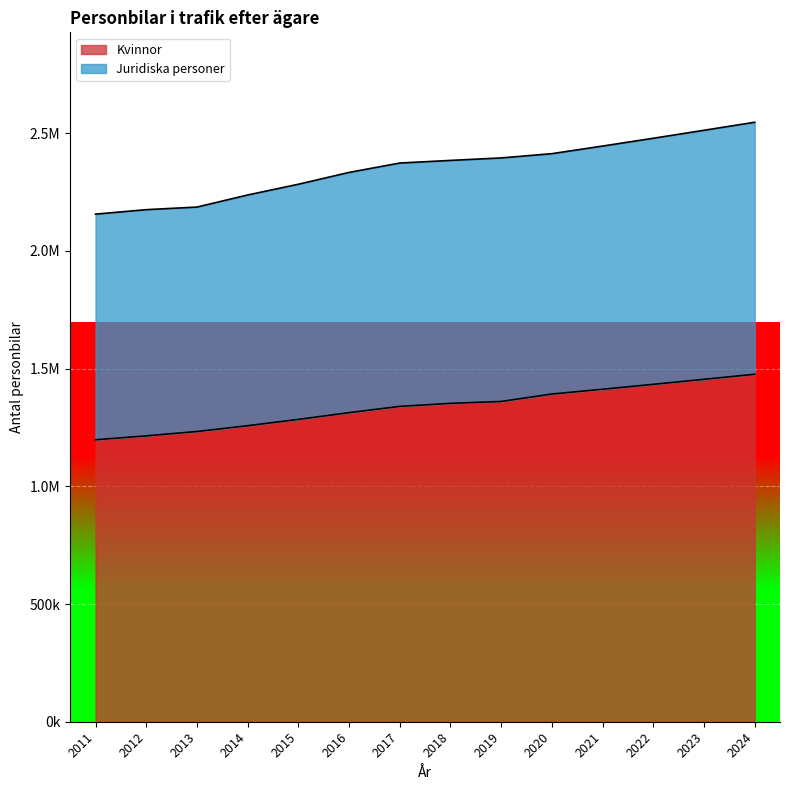

What is the smallest value displayed?

1197761